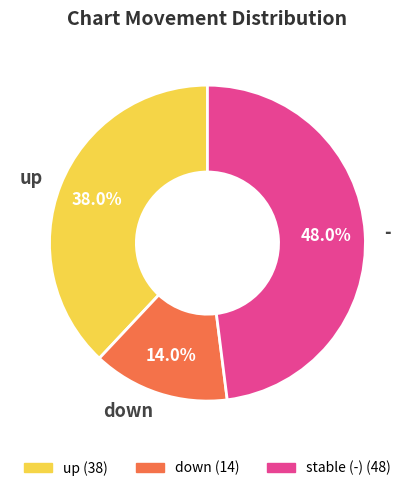

Approximately how many times larger is the value at up compared to -?

0.8